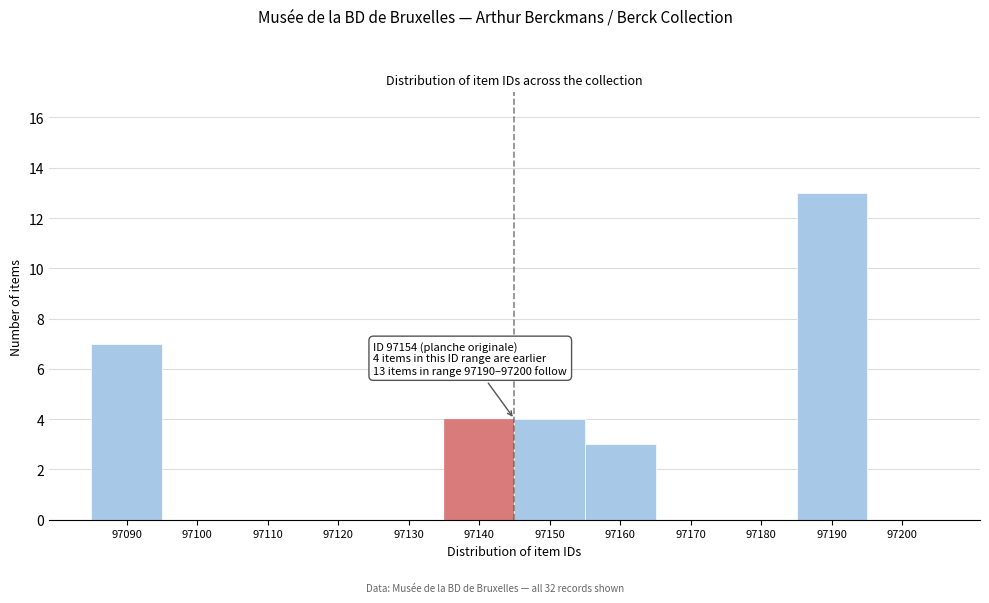

Reading right to left, what are all the values shown in this chart?

97200=0	97190=13	97180=0	97170=0	97160=3	97150=4	97140=4	97130=0	97120=0	97110=0	97100=0	97090=7